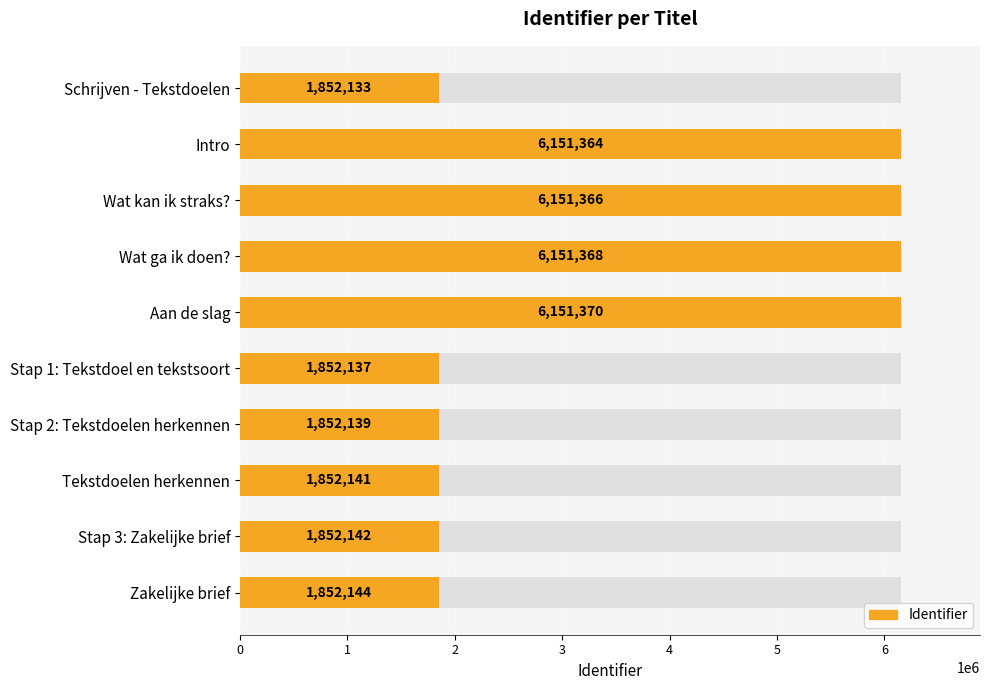

Is it true that the value at Aan de slag is 6151370?

True